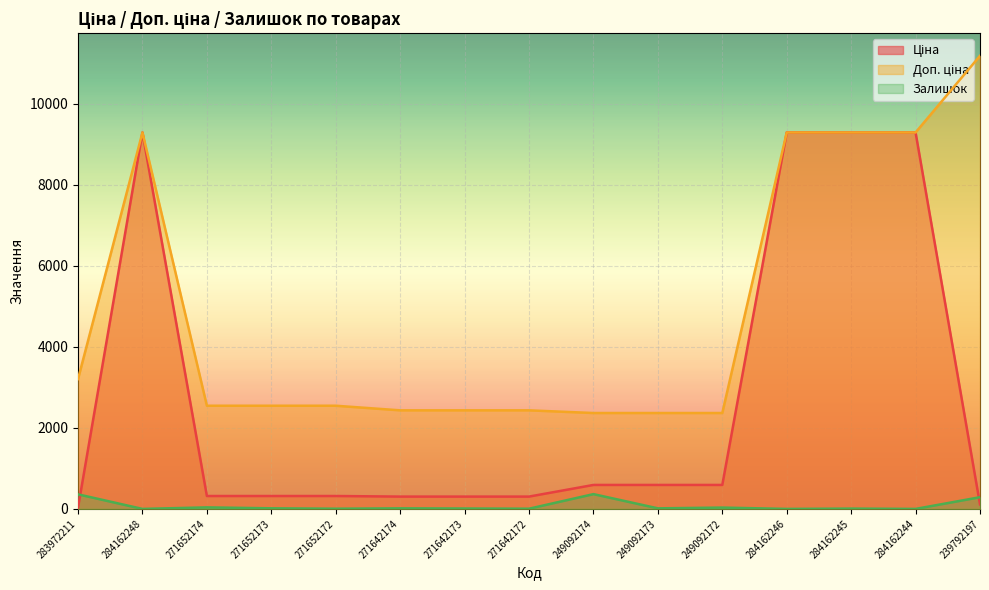

Count the number of data series in this chart.

3